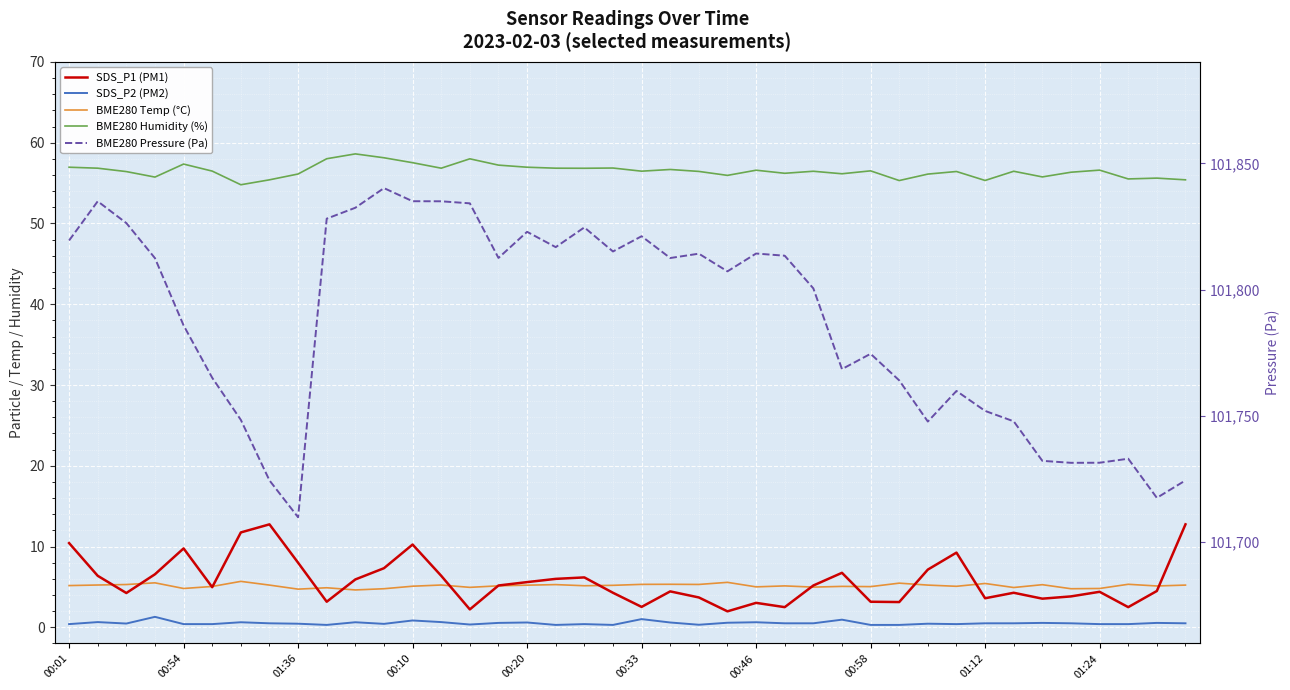

List the series in order of their peak value, highest first.

BME280 Pressure (Pa), BME280 Humidity (%), SDS_P1 (PM1), BME280 Temp (°C), SDS_P2 (PM2)